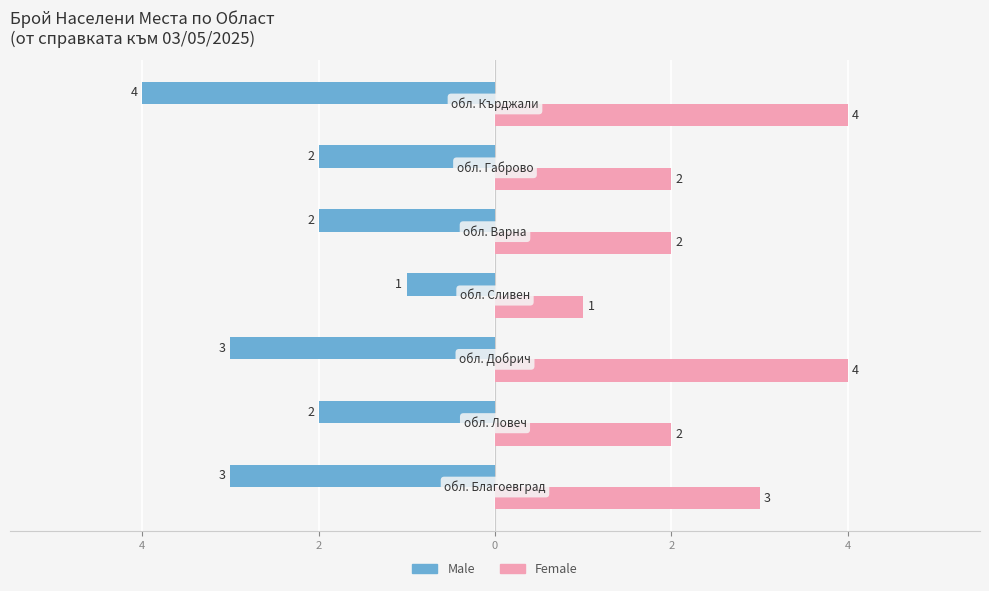

What are all the series names shown in the legend?

Male, Female